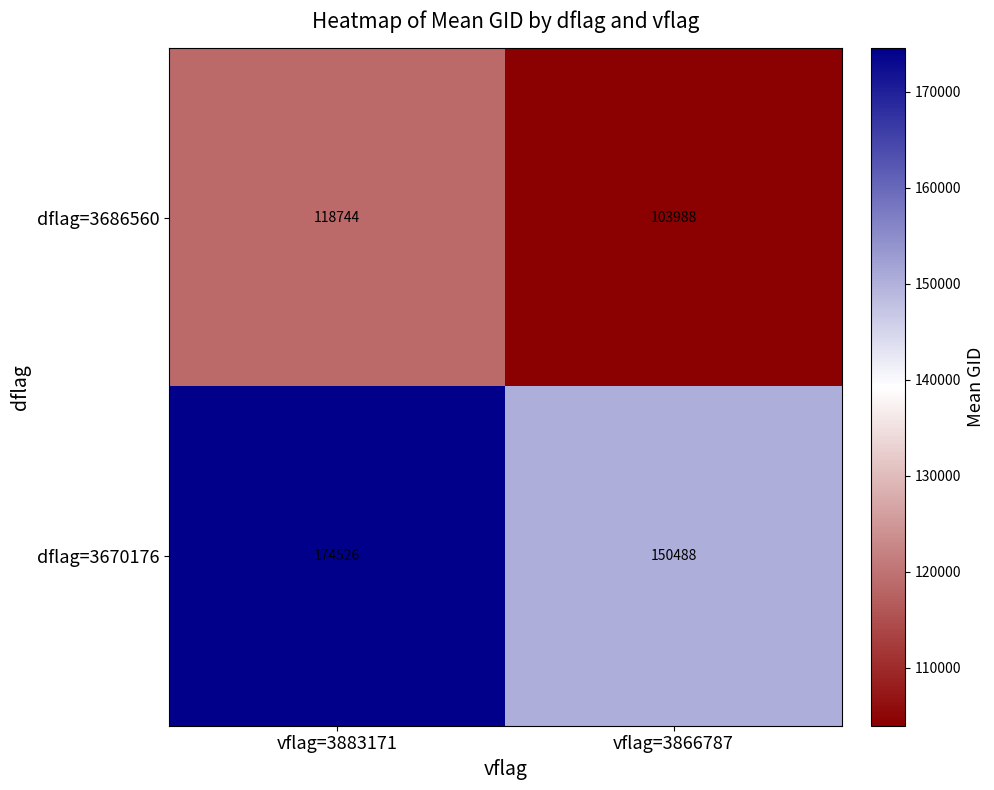

The dflag=3670176 series shows 68346 at vflag=3883171. True or false?

False